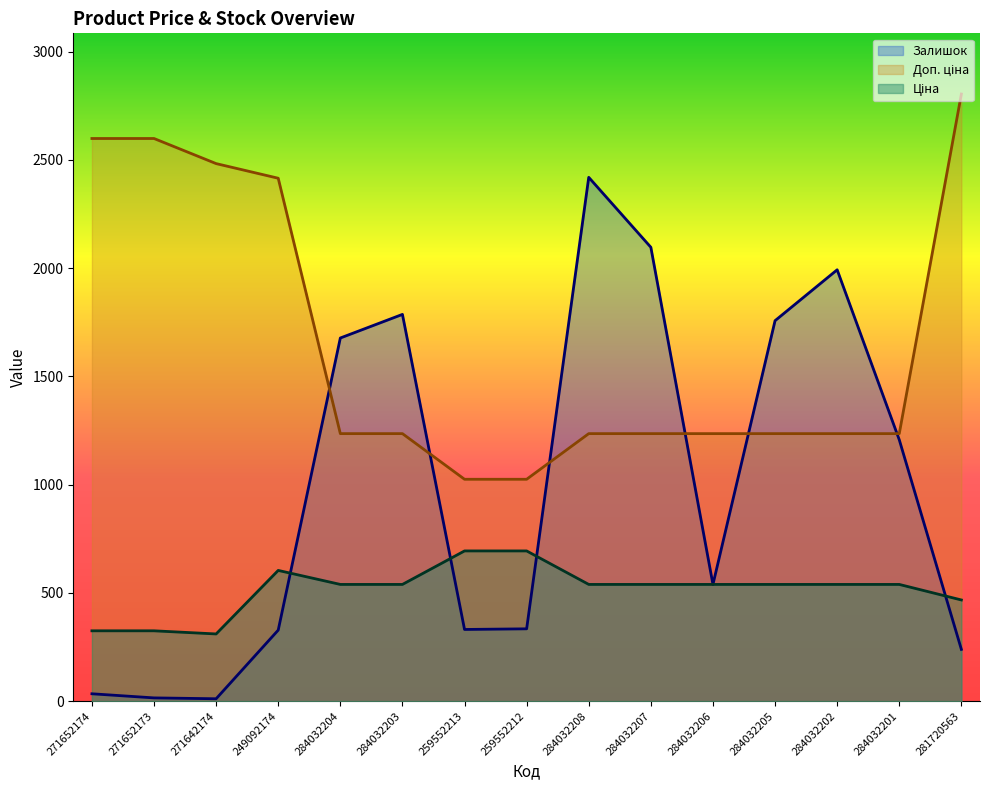

Rank the series by their maximum value, from highest to lowest.

Доп. ціна, Залишок, Ціна